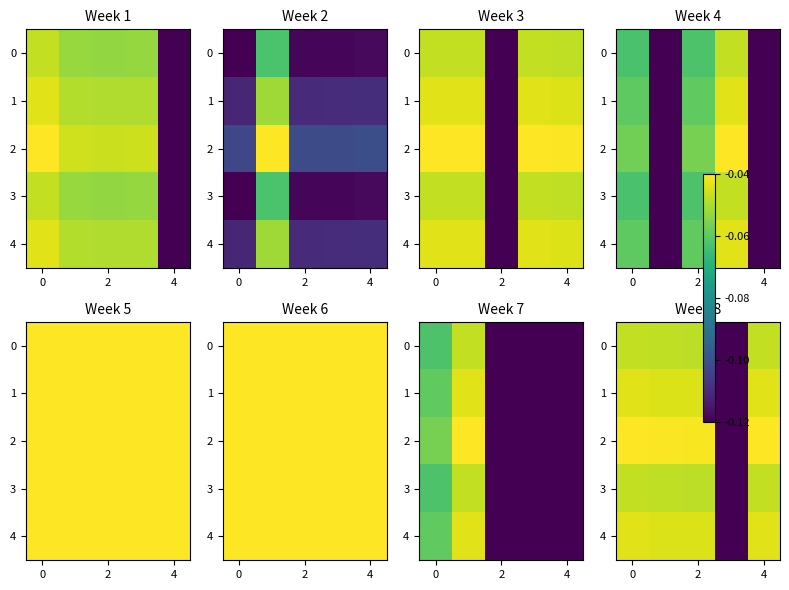

At 4, list the series in order from smallest to largest.

0, 3, 1, 4, 2